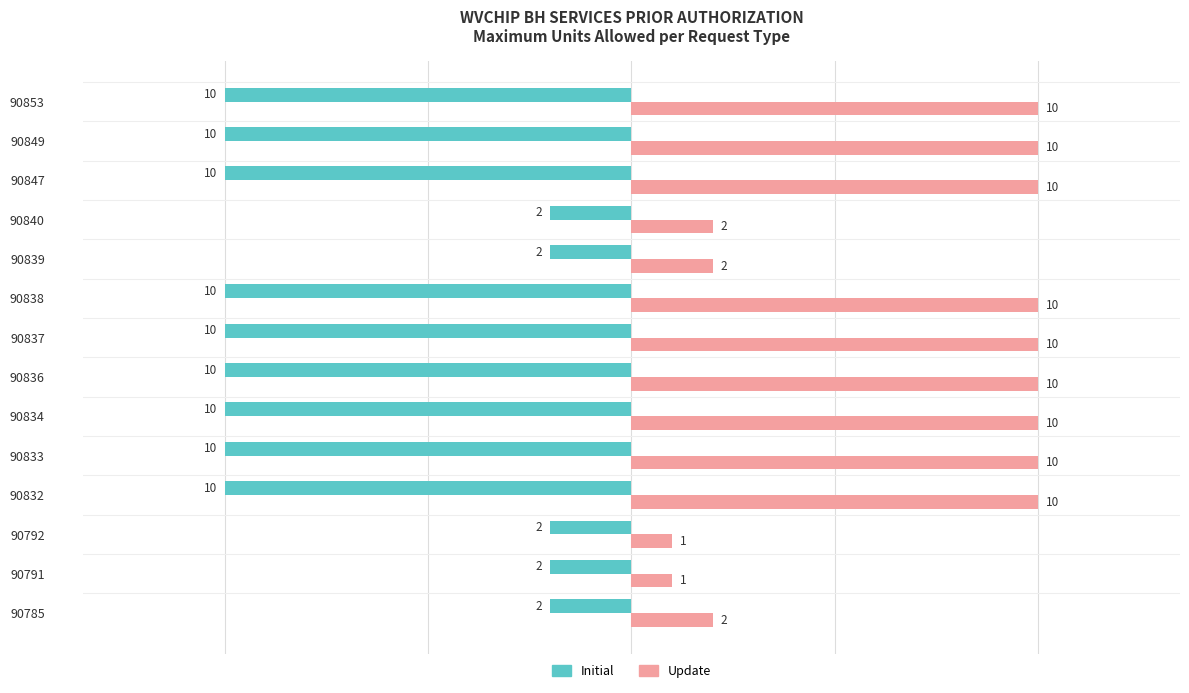

What is the difference between the highest and lowest values at 90834?

20